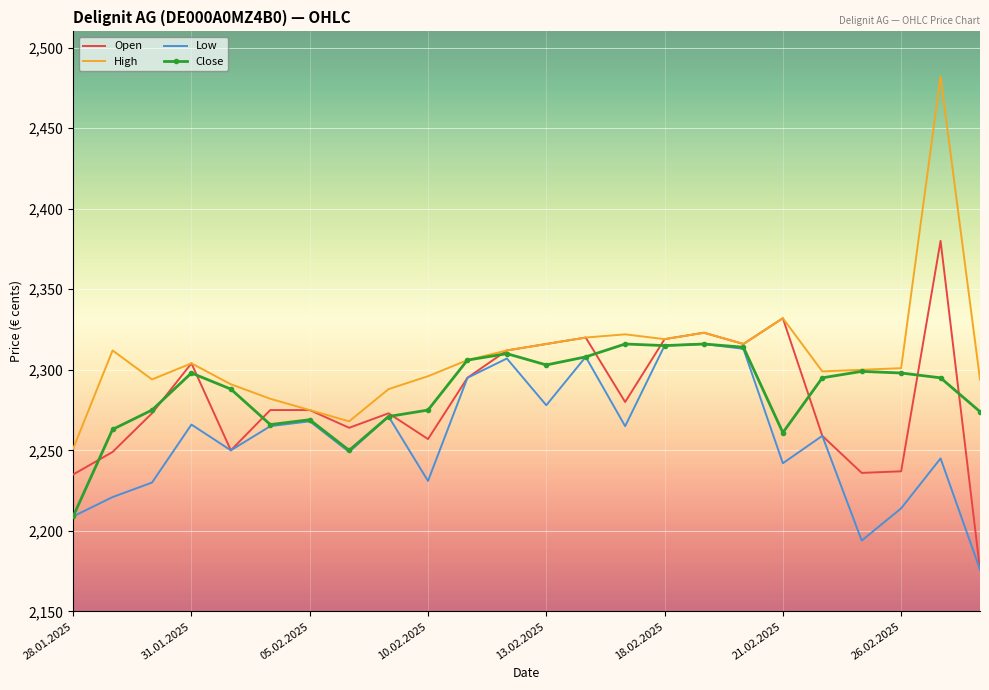

What is the average value of the High series?

2308